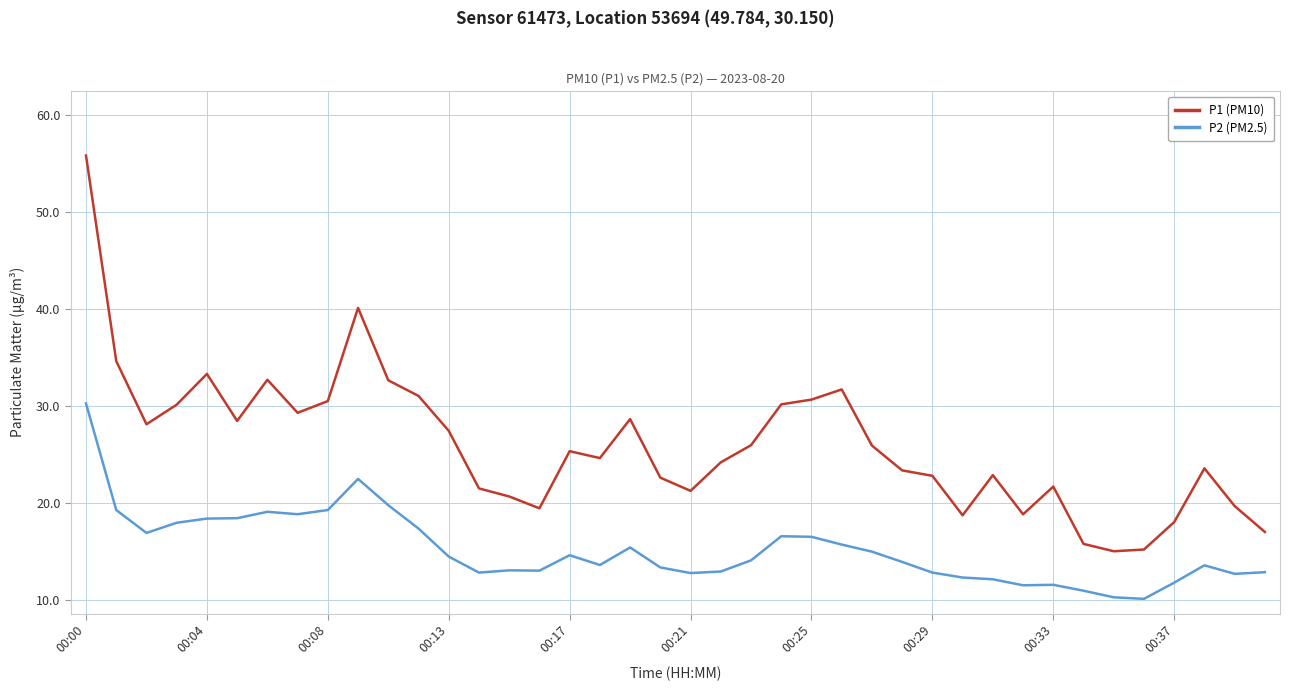

What is the greatest value displayed?

55.8